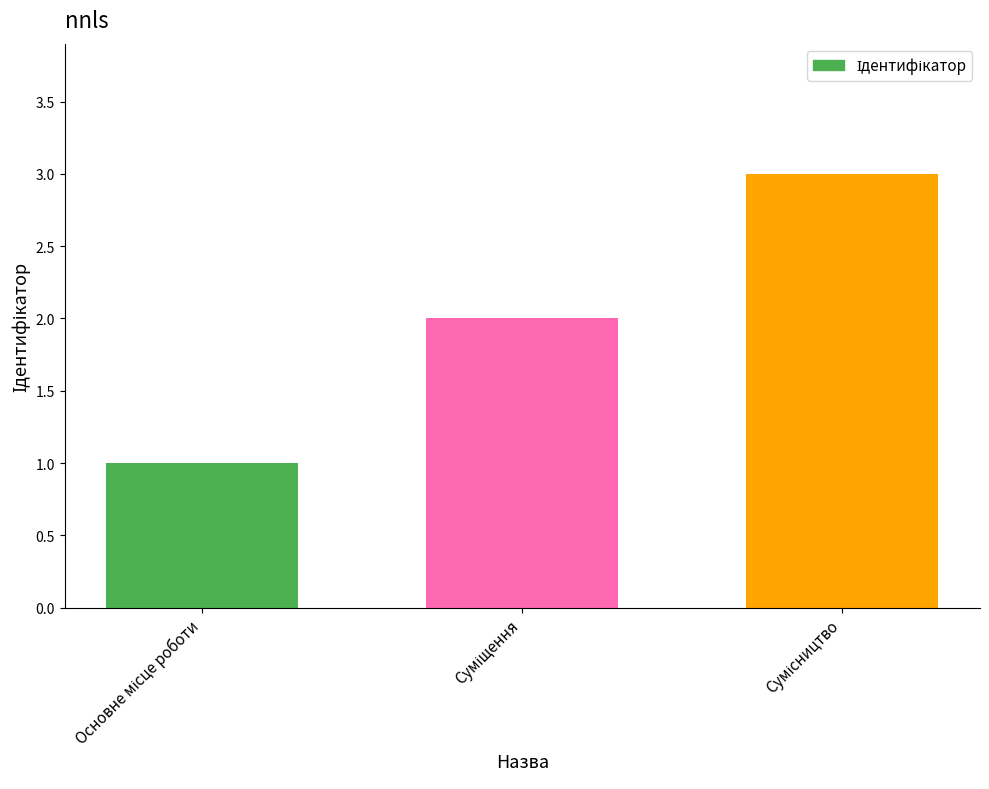

What is the maximum value shown in the chart?

3